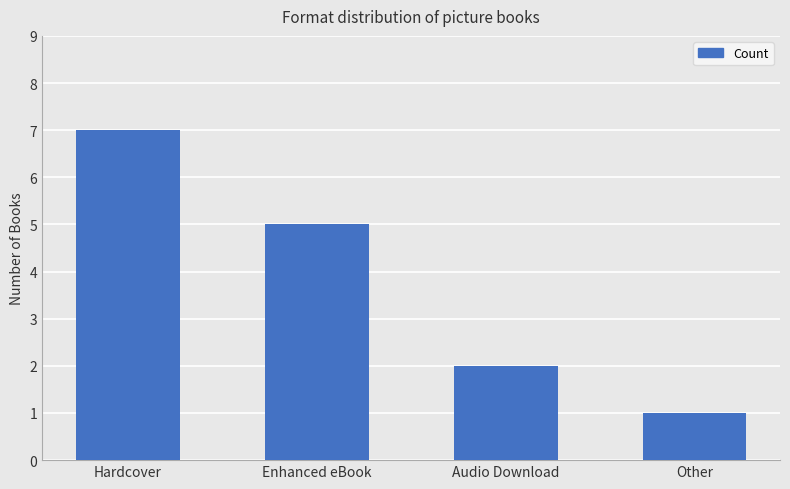

Reading right to left, what are all the values shown in this chart?

Other=1	Audio Download=2	Enhanced eBook=5	Hardcover=7